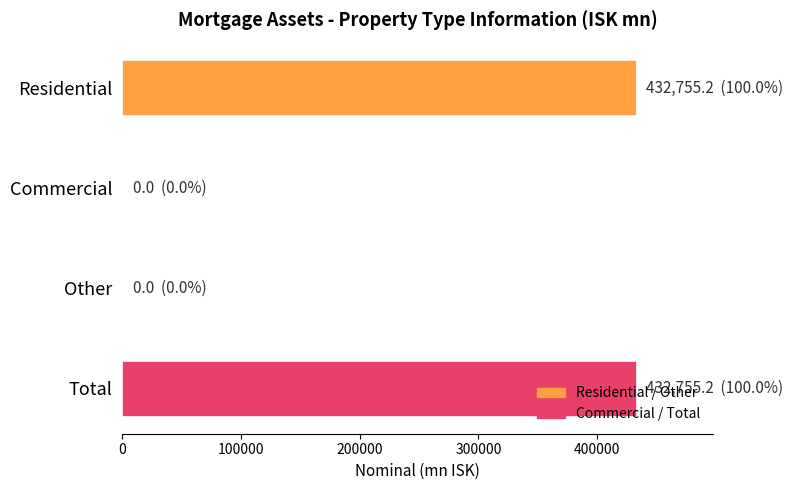

What is the sum of all values?

865510.4